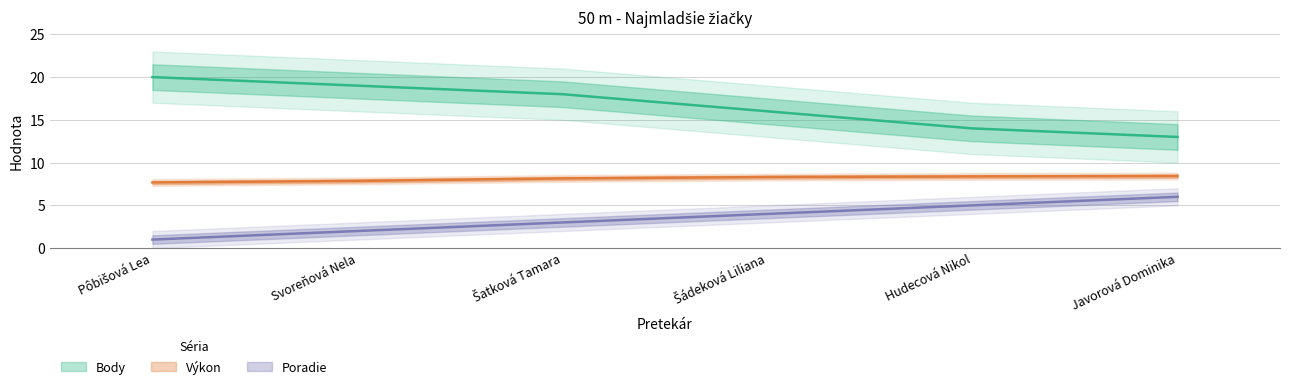

What is the difference between the maximum and minimum values in the Výkon series?

0.8